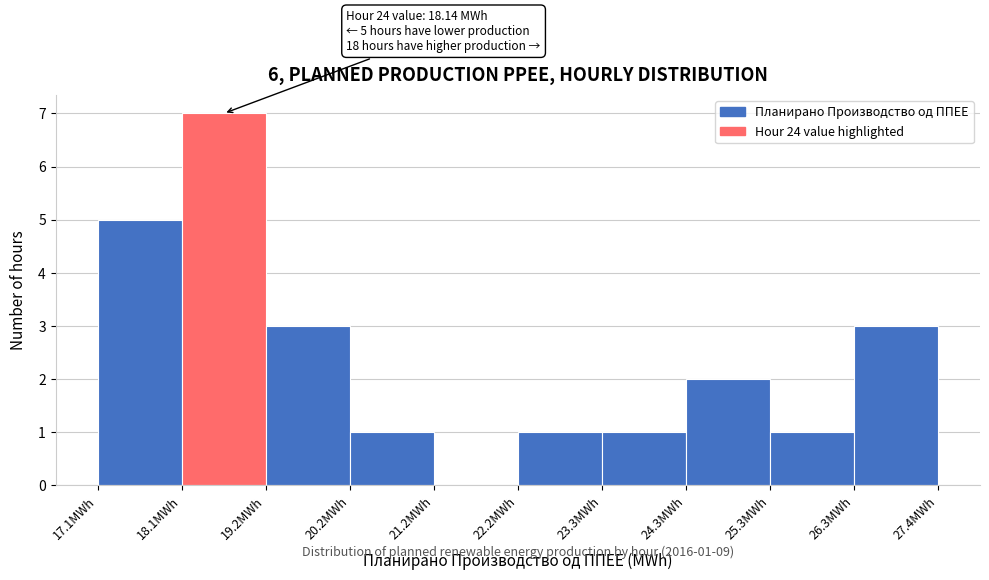

Over which range of the x-axis is the bar tallest?

18.2 to 19.2